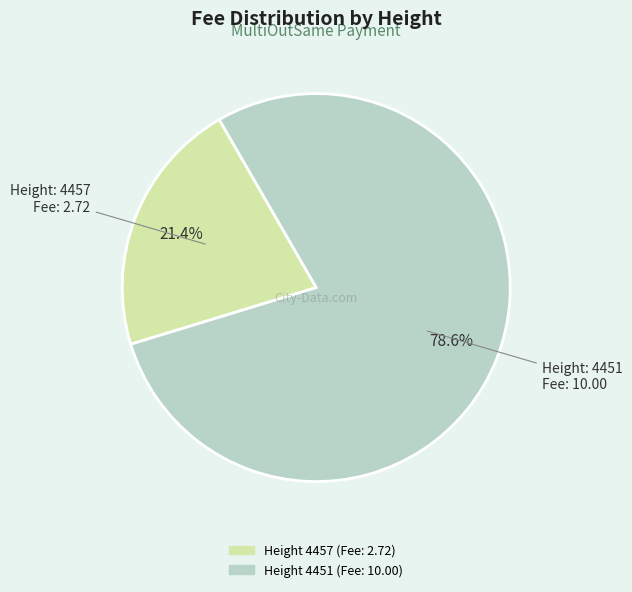

Is there a majority slice in this chart?

Yes